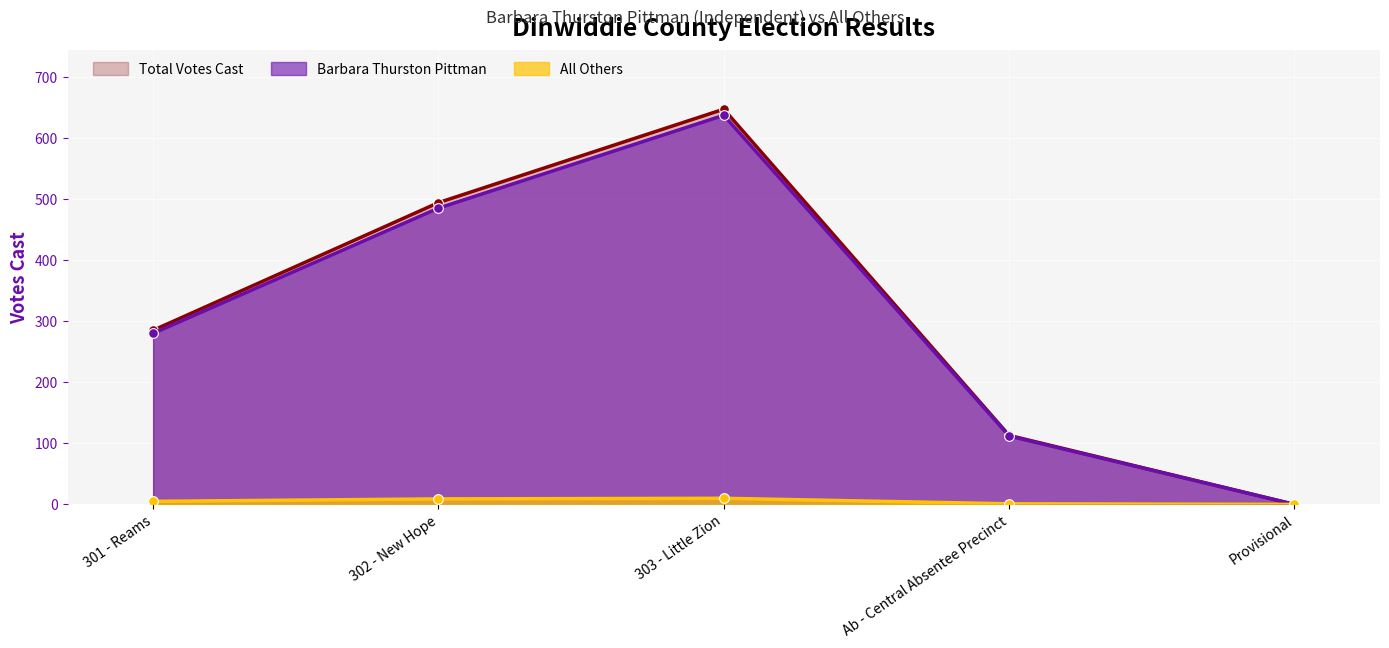

Rank the categories by Barbara Thurston Pittman value from highest to lowest.

303 - Little Zion, 302 - New Hope, 301 - Reams, Ab - Central Absentee Precinct, Provisional